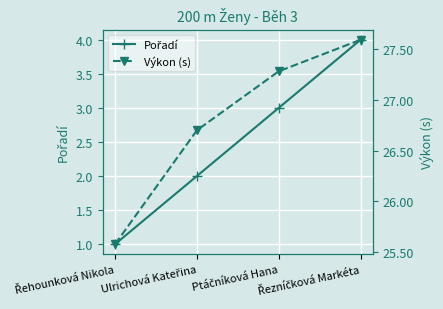

At which label is Pořadí closest to 2?

Ulrichová Kateřina